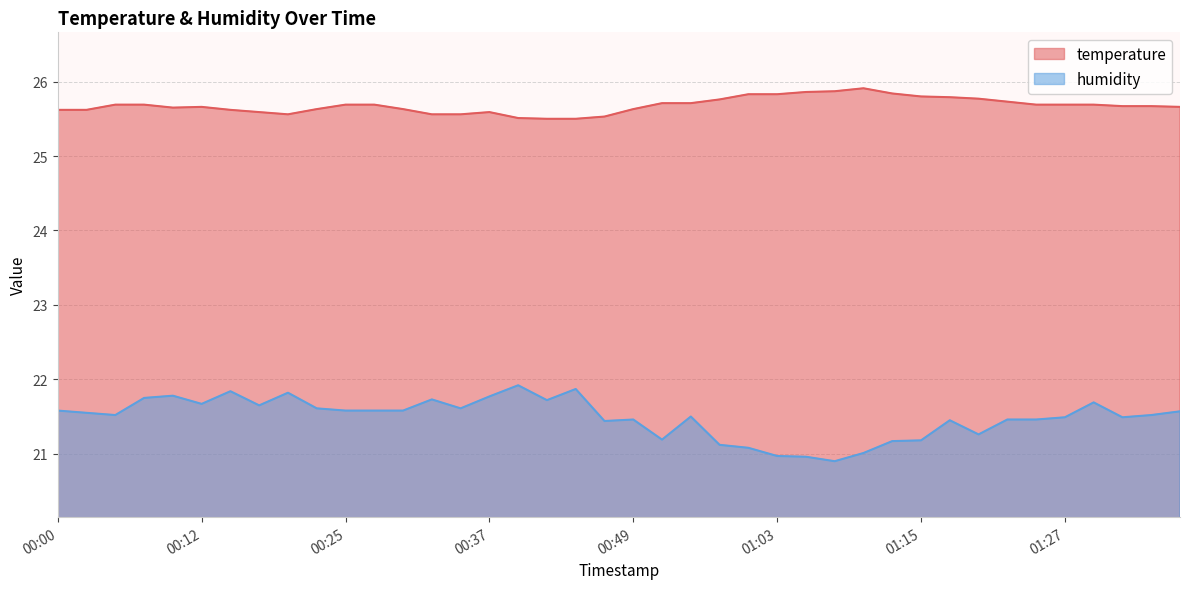

At which category does the chart reach its peak across all series?

01:10